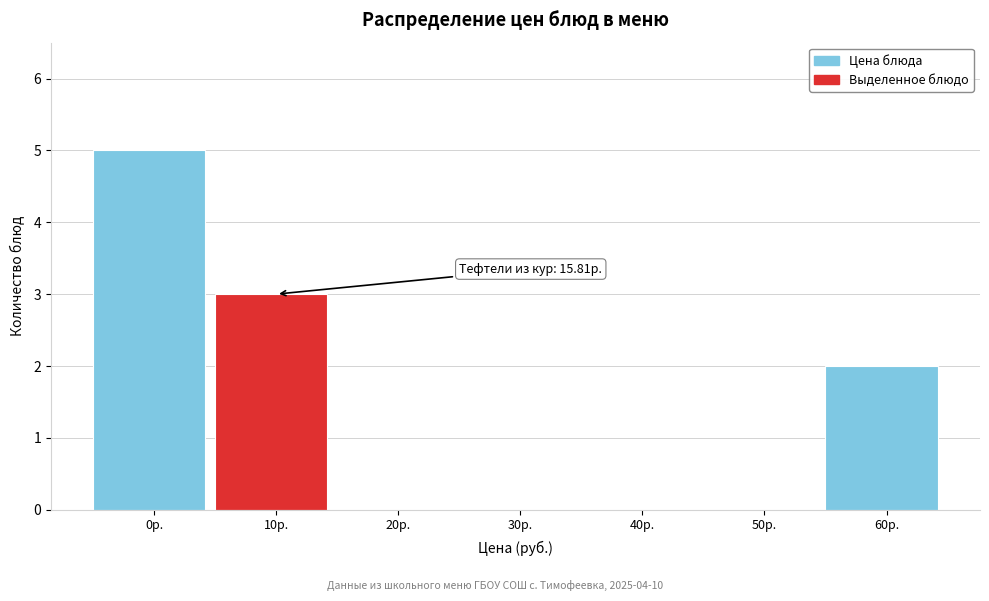

Reading right to left, extract all data points from this chart.

60р.=2	50р.=0	40р.=0	30р.=0	20р.=0	10р.=3	0р.=5